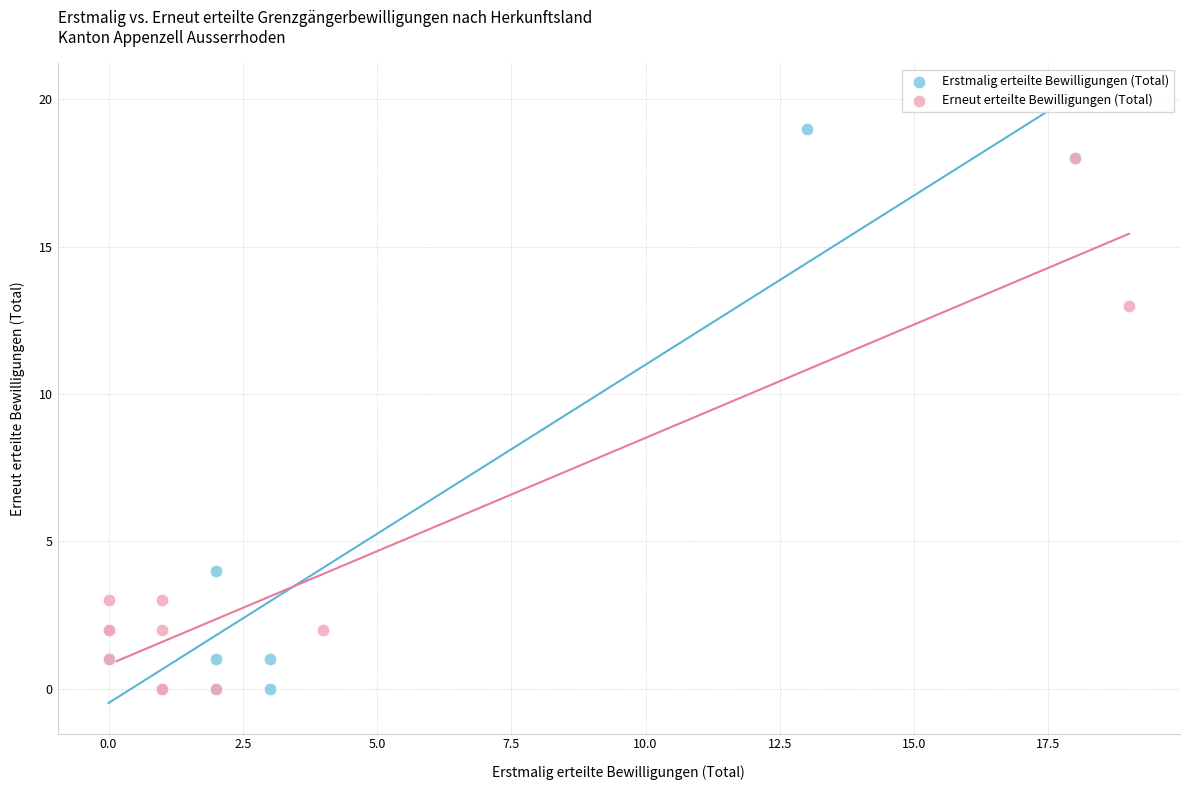

Which series contains the highest Y value?

Erstmalig erteilte Bewilligungen (Total)